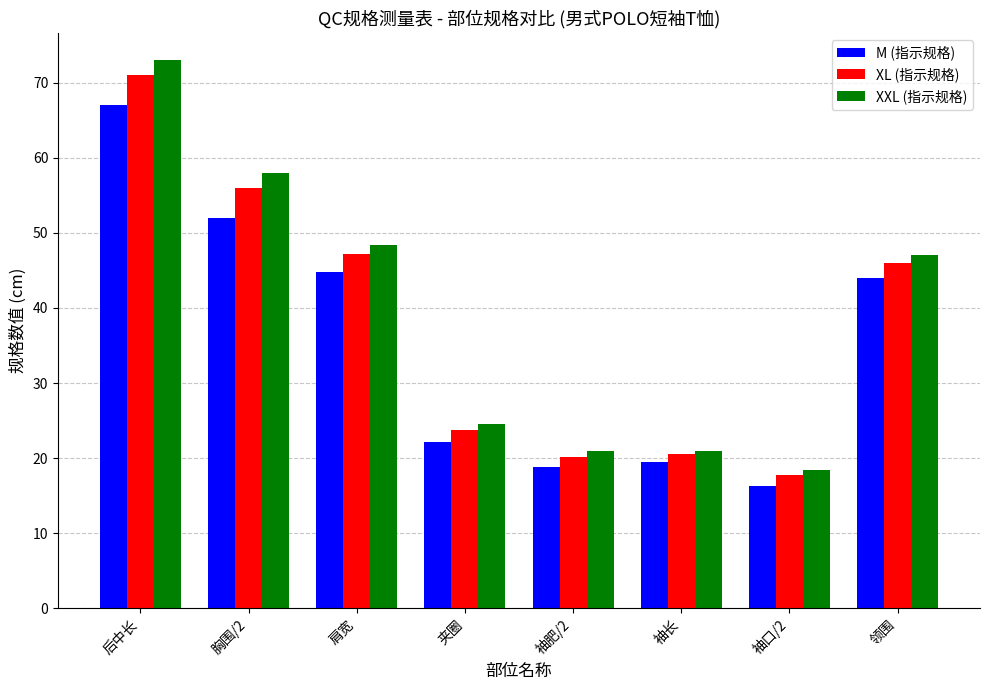

Which series has the widest spread of values?

XXL (指示规格)